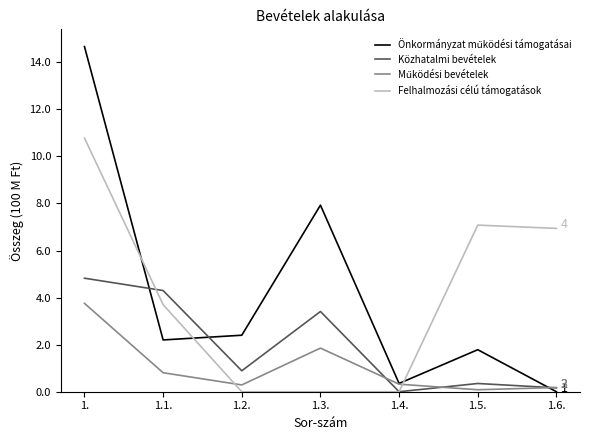

At how many categories does at least one series exceed 9?

1